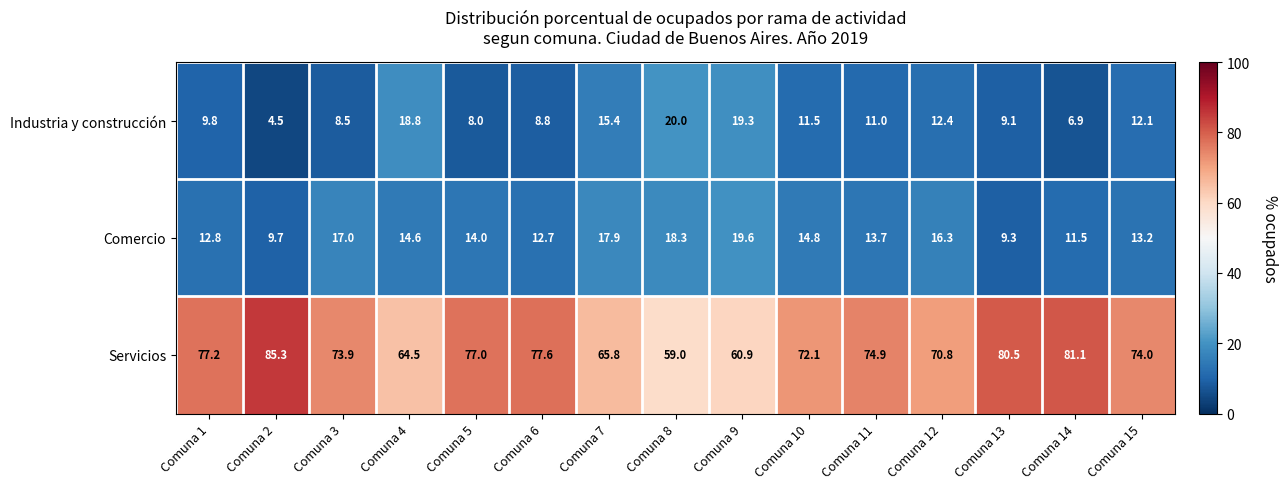

Which series has the largest total across all categories?

Servicios